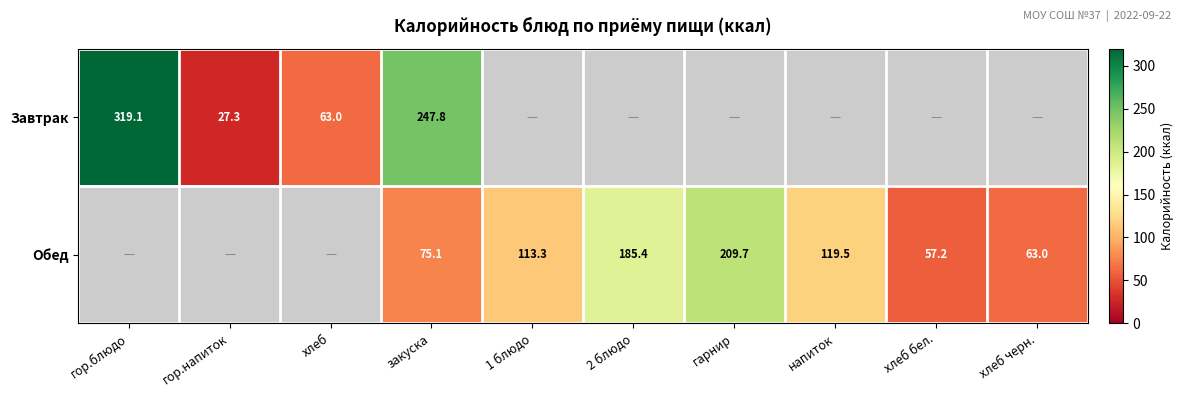

At закуска, list the series in order from smallest to largest.

Обед, Завтрак